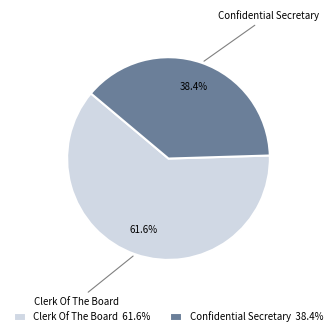

Rank the categories by value from lowest to highest.

Confidential Secretary, Clerk Of The Board